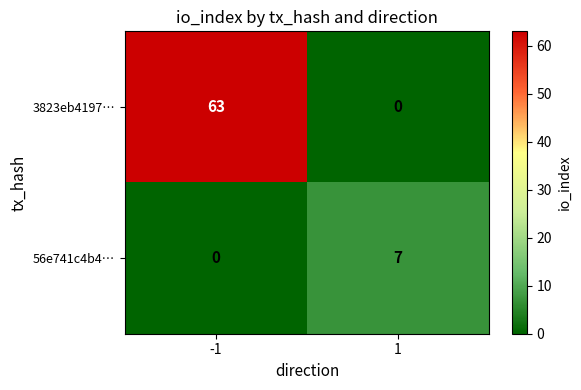

At how many categories does at least one series exceed 48?

1